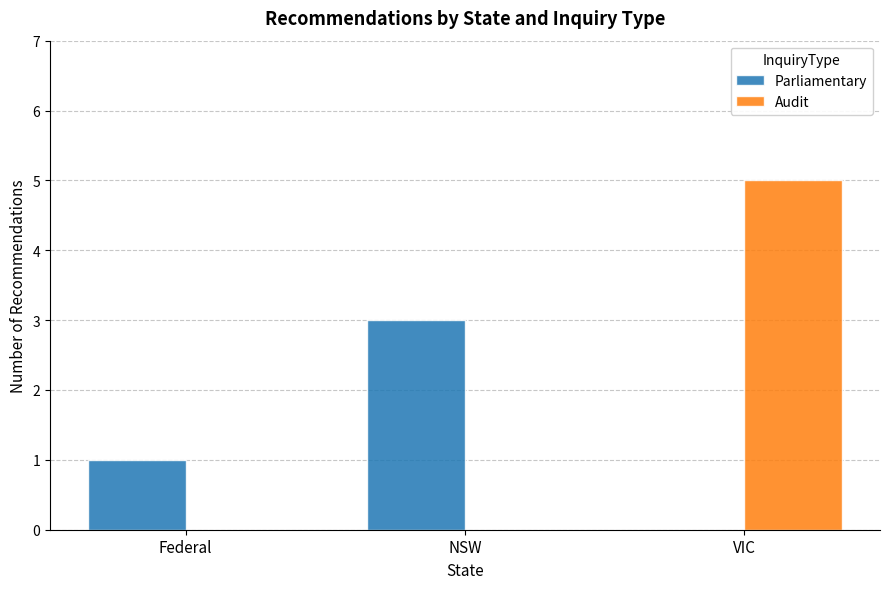

Is the value of Parliamentary at NSW greater than the value of Audit at VIC?

No